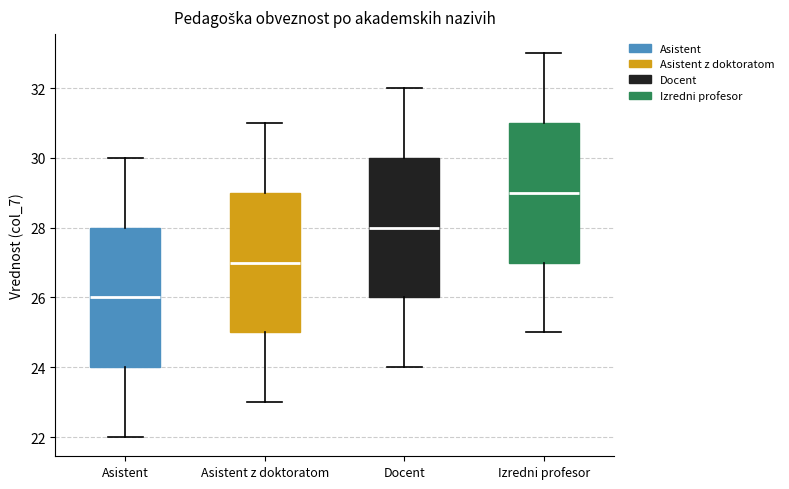

Reading left to right, read every box against the y-axis: the position of its median line, the range the box covers, and the ends of its whiskers. The values are not printed on the chart, so give them approximately, as read against the axis.

Asistent: median 26, box 24 to 28, whiskers 22 to 30
Asistent z doktoratom: median 27, box 25 to 29, whiskers 23 to 31
Docent: median 28, box 26 to 30, whiskers 24 to 32
Izredni profesor: median 29, box 27 to 31, whiskers 25 to 33